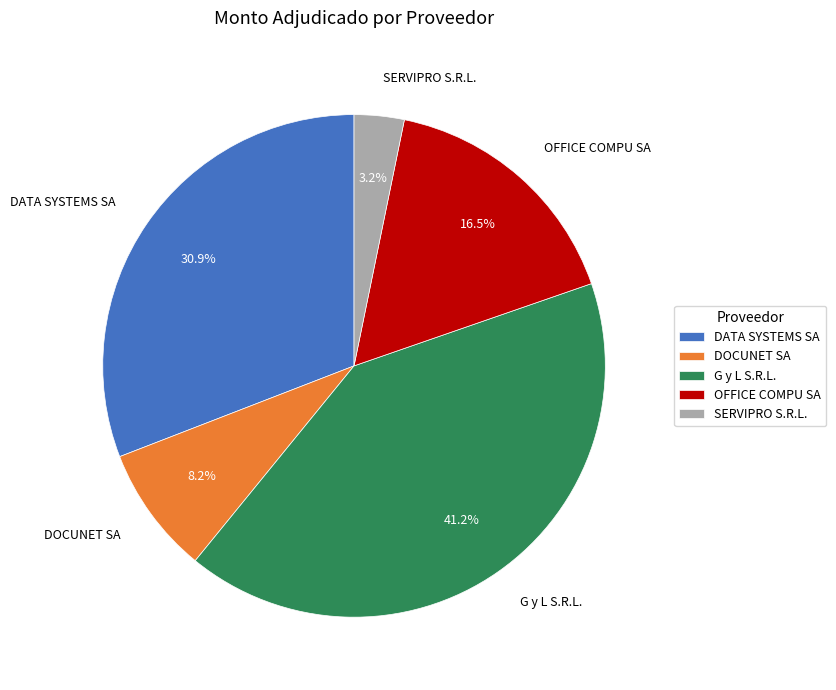

To the nearest percent, what is the difference between the DOCUNET SA and OFFICE COMPU SA slice percentages?

8%